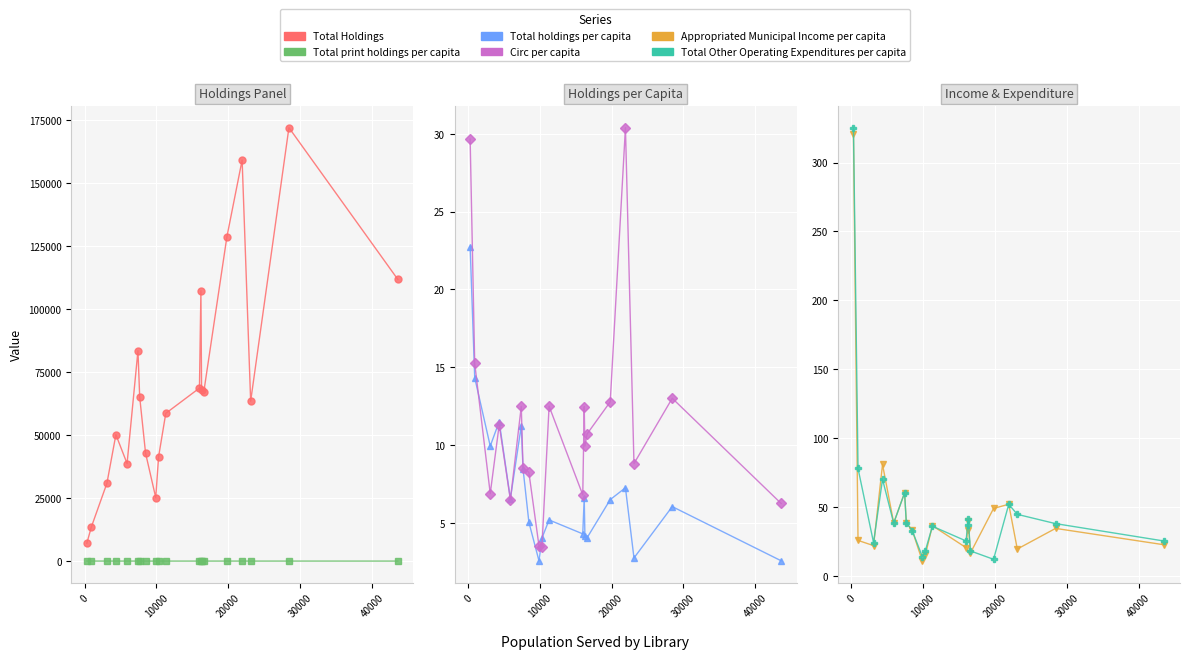

How many data points in Total print holdings per capita are less than 4?

8